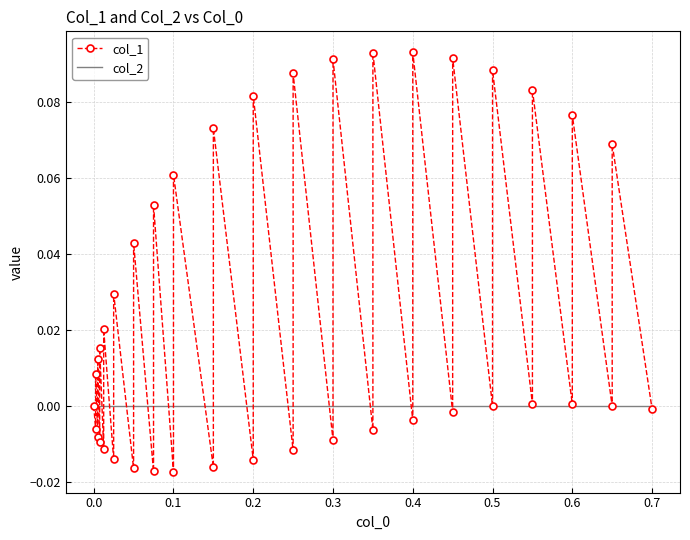

After their last crossing, which series has the higher values: col_2 or col_1?

col_2